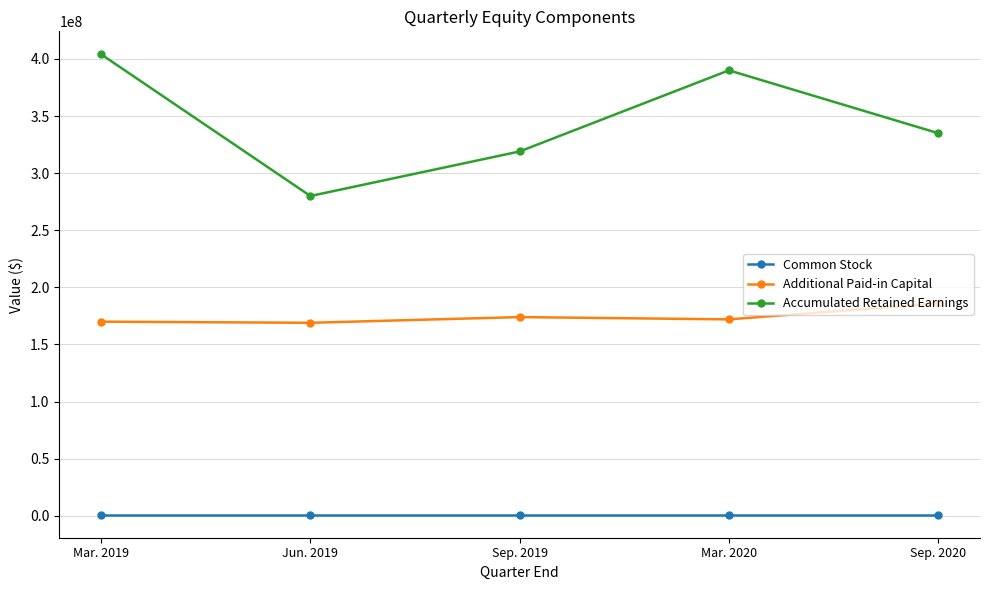

What position from the right is Mar. 2019?

5